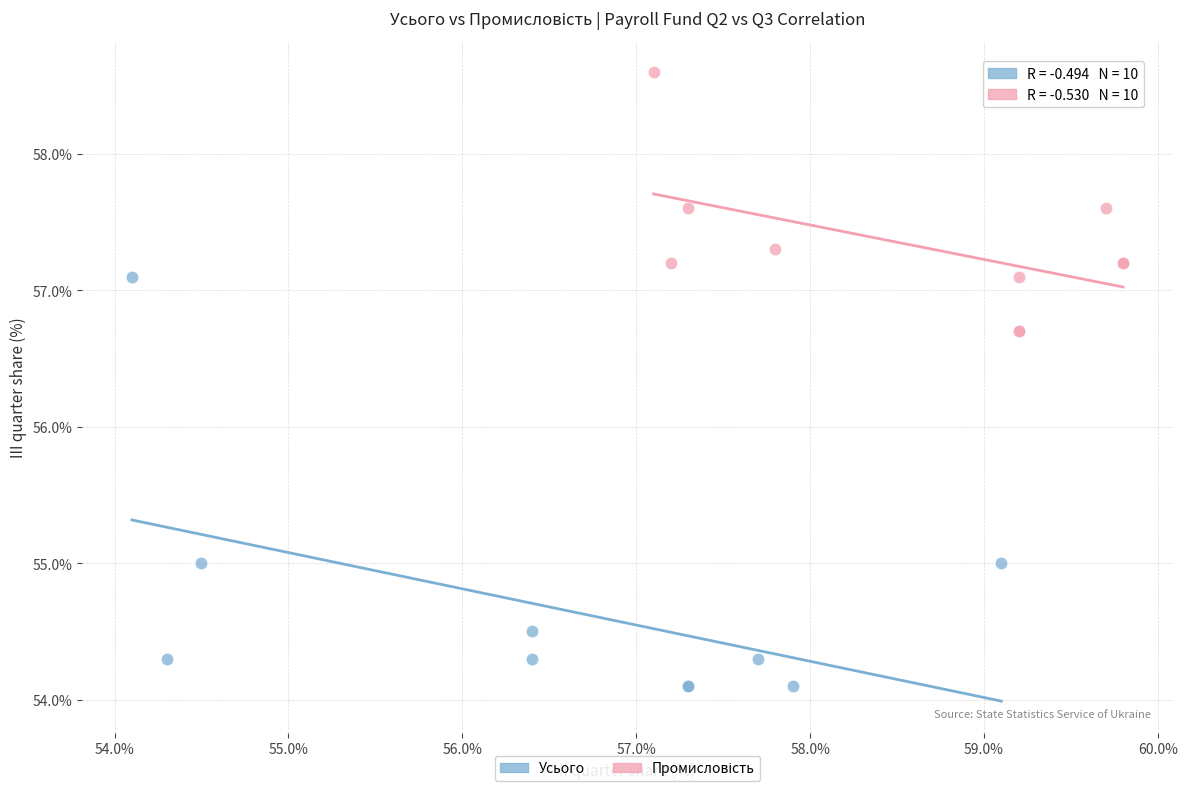

Which series contains the lowest Y value?

Усього